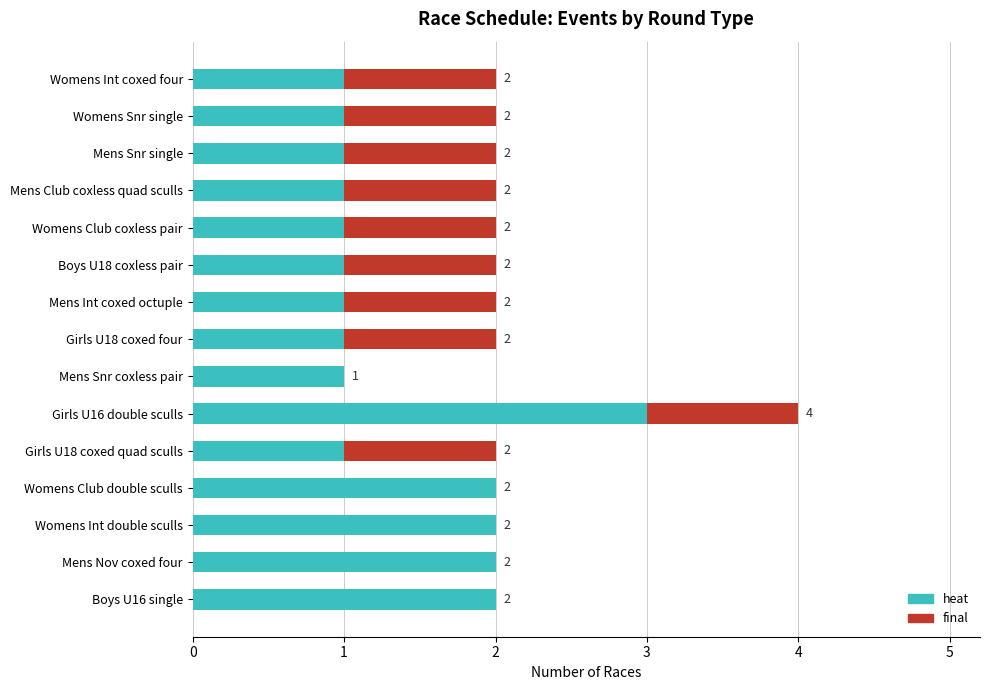

At which category is the sum across all series the highest?

Girls U16 double sculls